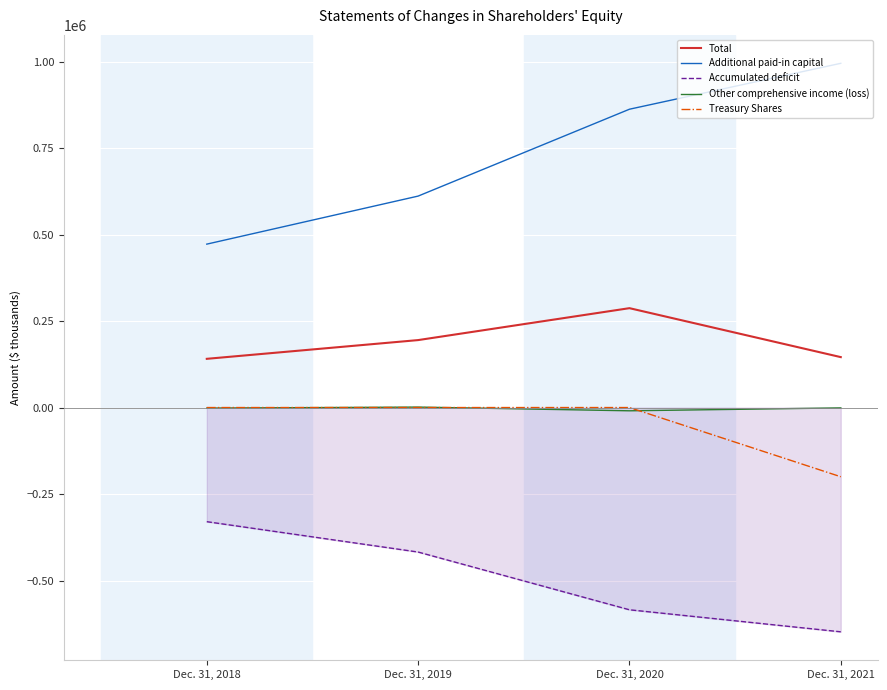

What is the total value across all series at Dec. 31, 2020?

555463